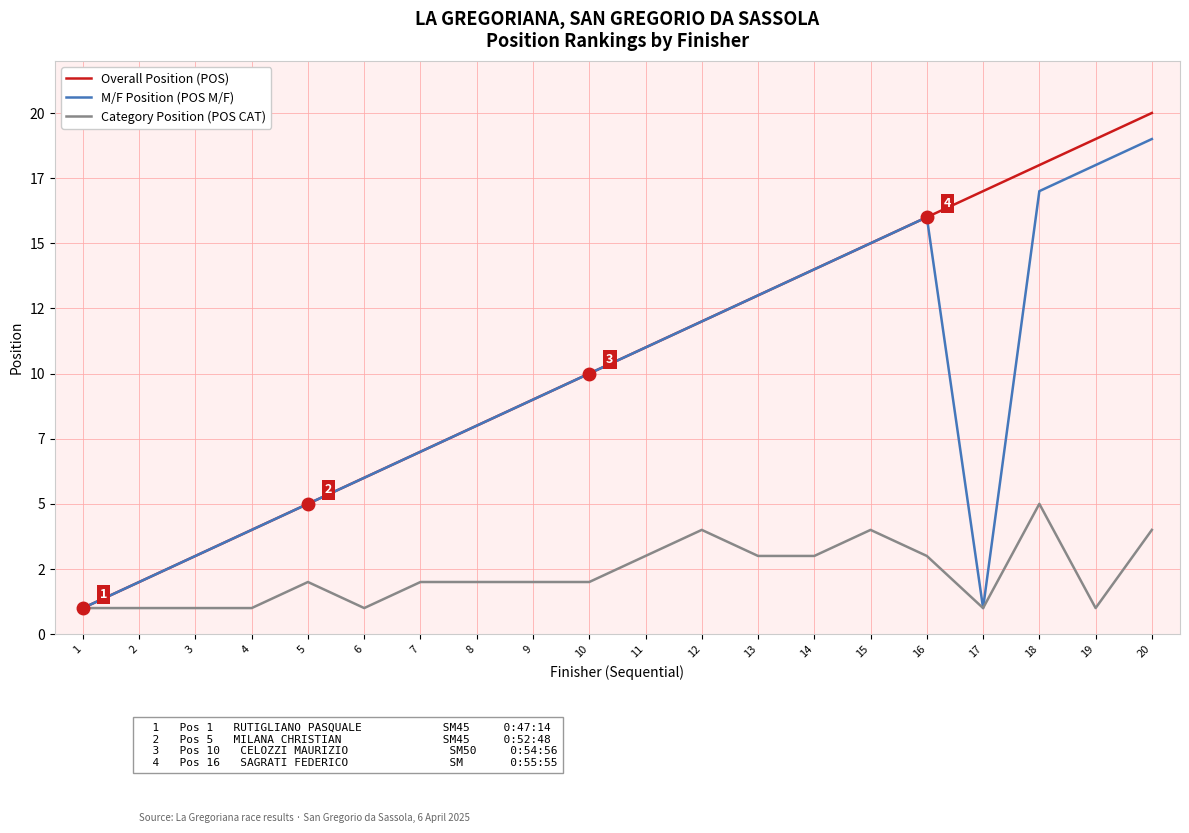

True or false: Overall Position (POS) and Category Position (POS CAT) intersect in this chart.

False